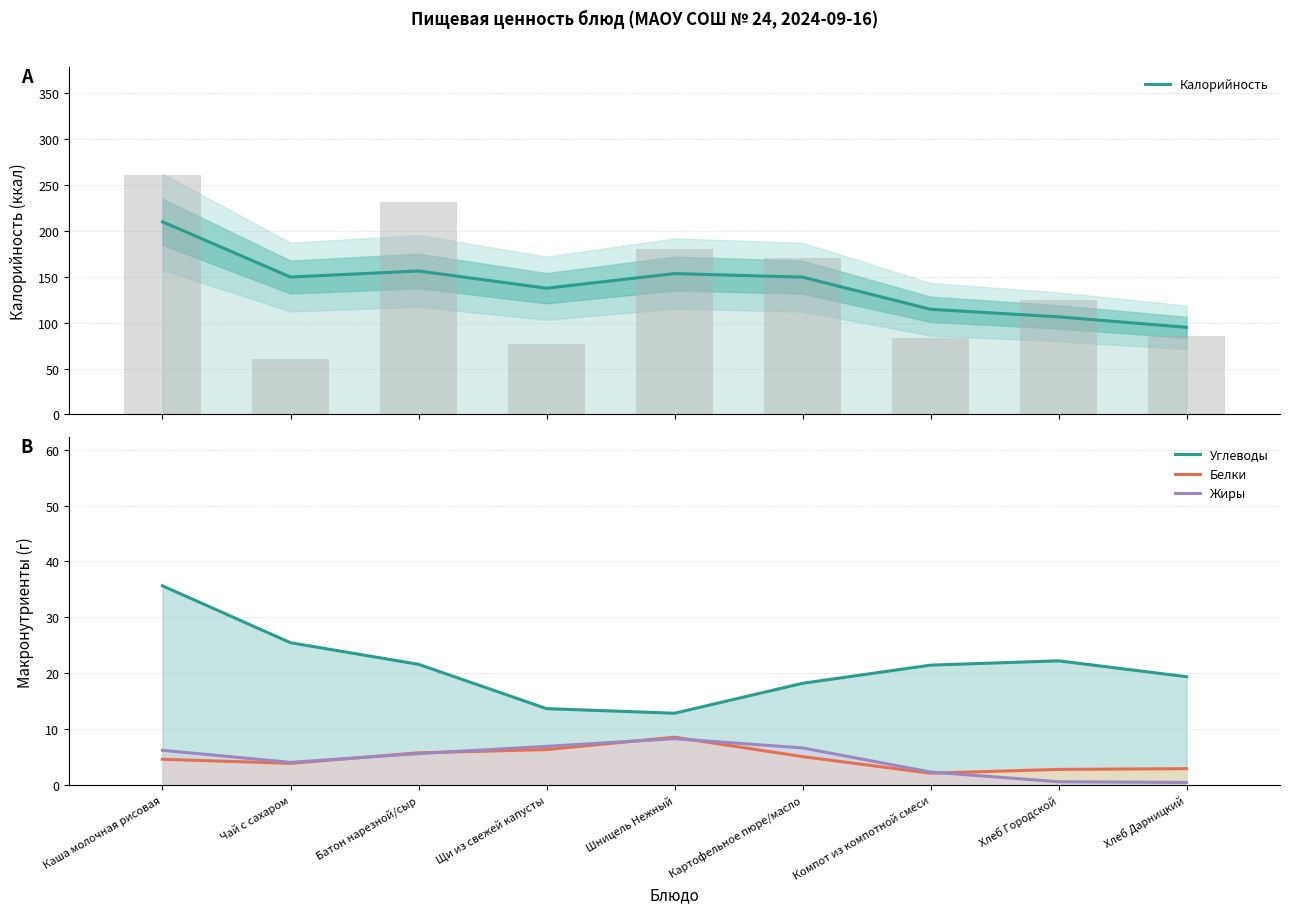

Which has a higher value, Шницель Нежный or Батон нарезной/сыр?

Батон нарезной/сыр